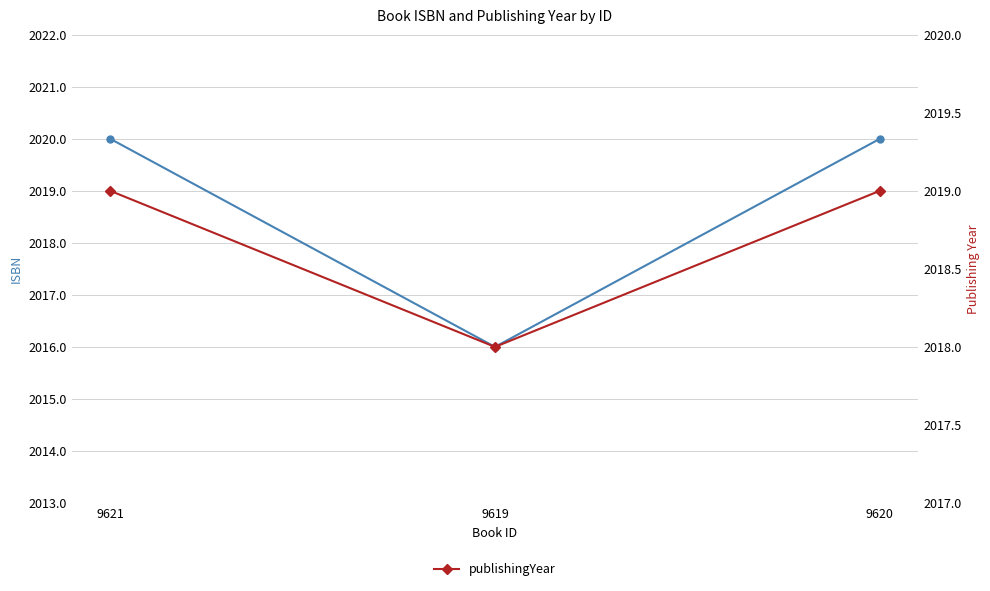

Does the chart have visible grid lines?

Yes